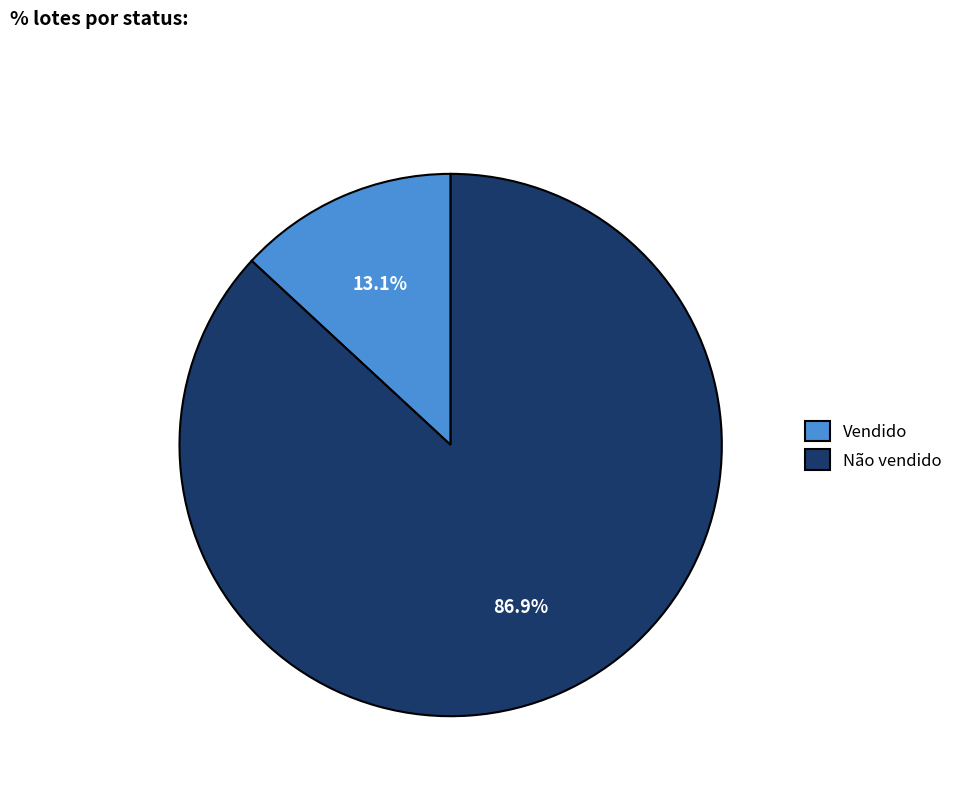

To the nearest percent, what percentage of the pie is Não vendido?

87%